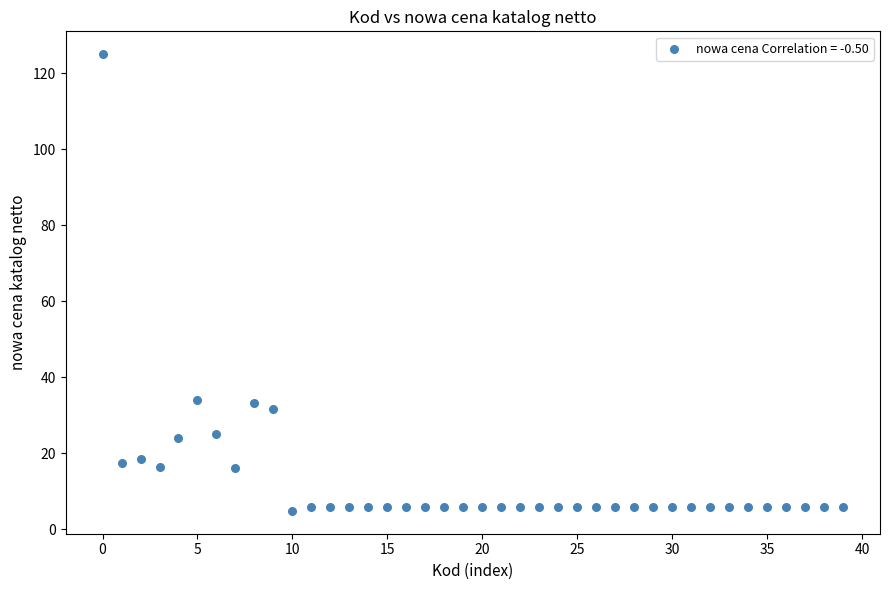

What is the range of Y values (max minus min)?

120.2